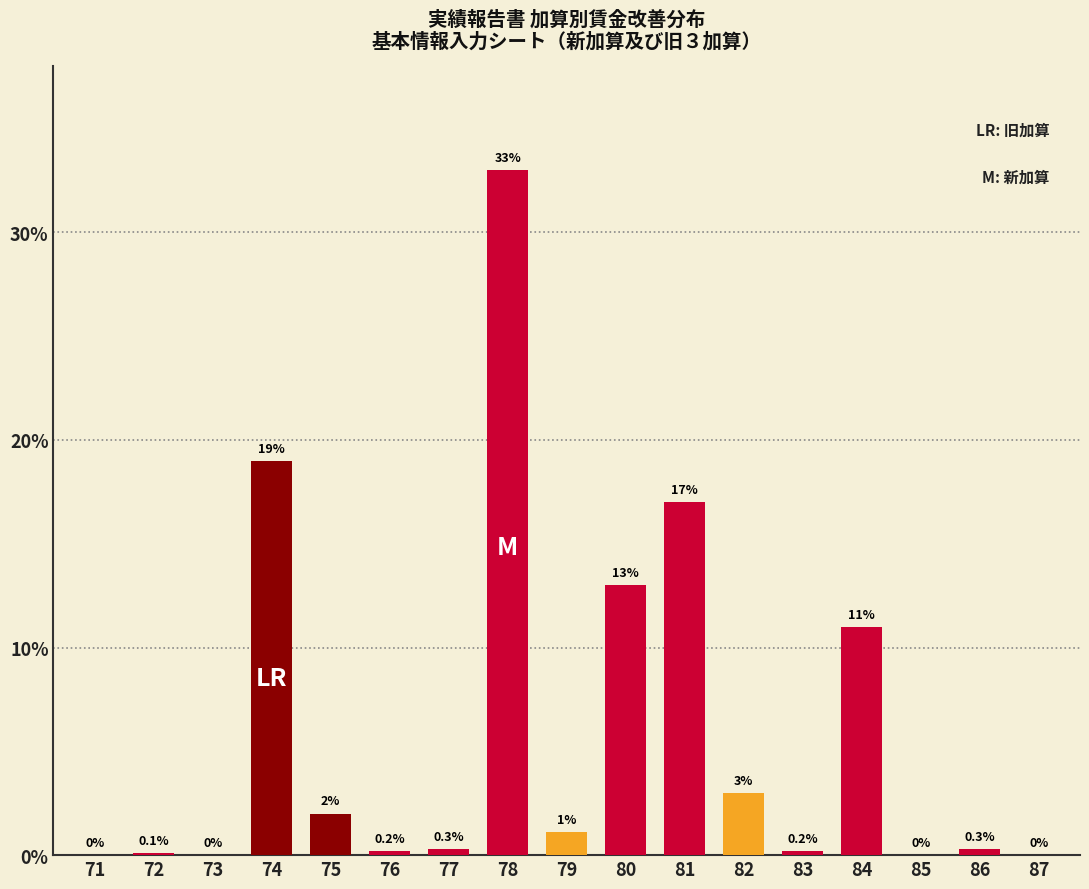

Reading left to right, list all the values displayed in this chart.

71=0.0	72=0.1	73=0.0	74=19.0	75=2.0	76=0.2	77=0.3	78=33.0	79=1.1	80=13.0	81=17.0	82=3.0	83=0.2	84=11.0	85=0.0	86=0.3	87=0.0